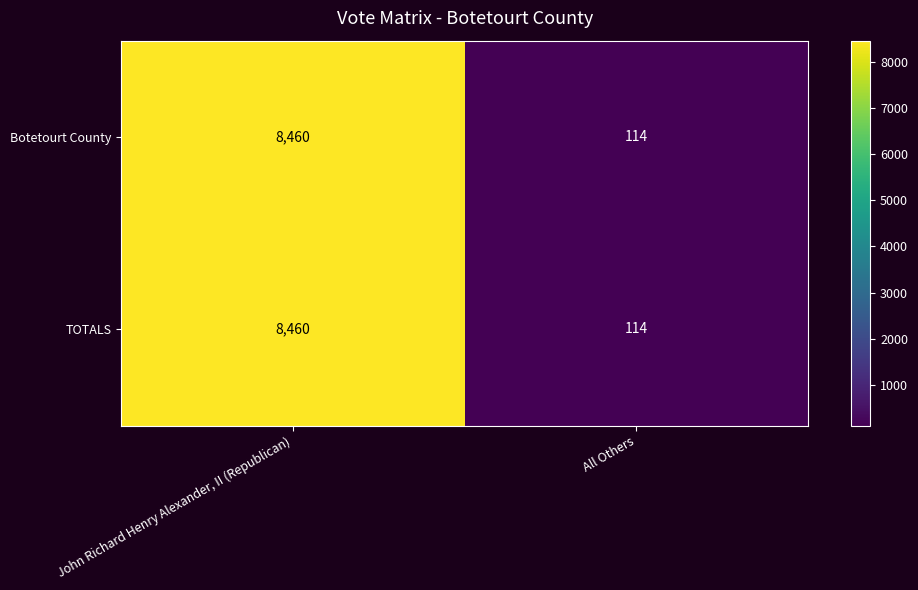

What is the difference between the maximum and minimum values in the TOTALS series?

8346